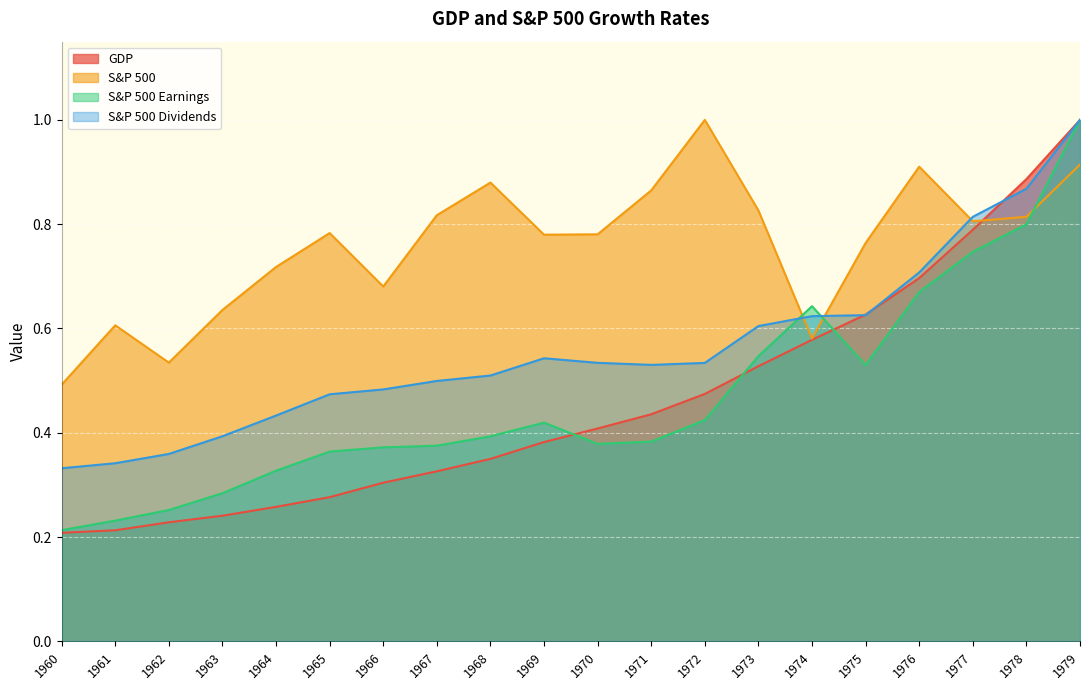

What value does the GDP series have at 1971?

0.4